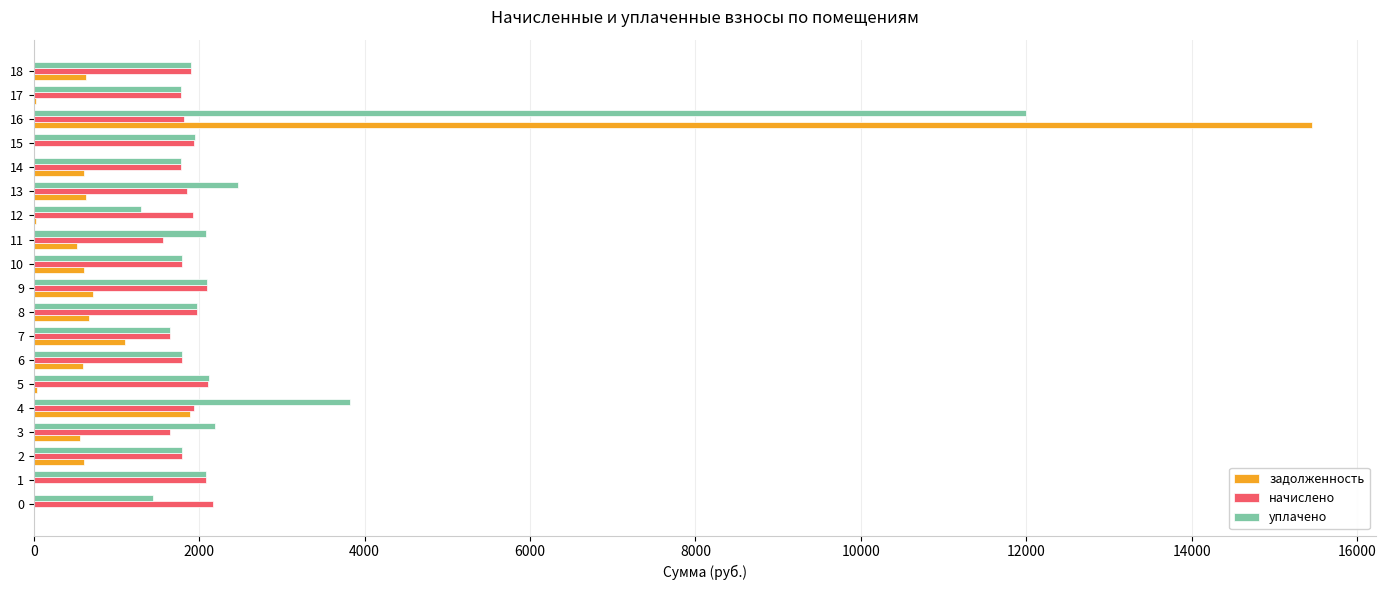

The value of уплачено at 6 is 1795.6. True or false?

True